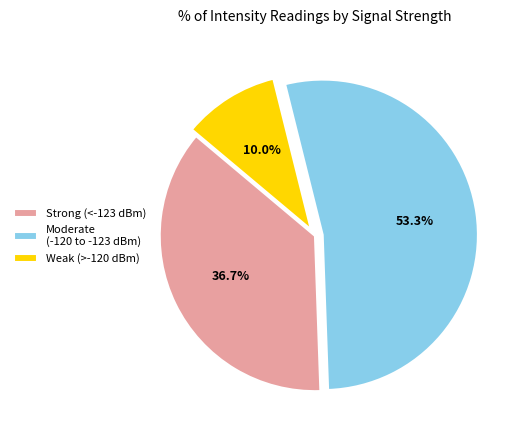

Count the number of slices in the pie.

3